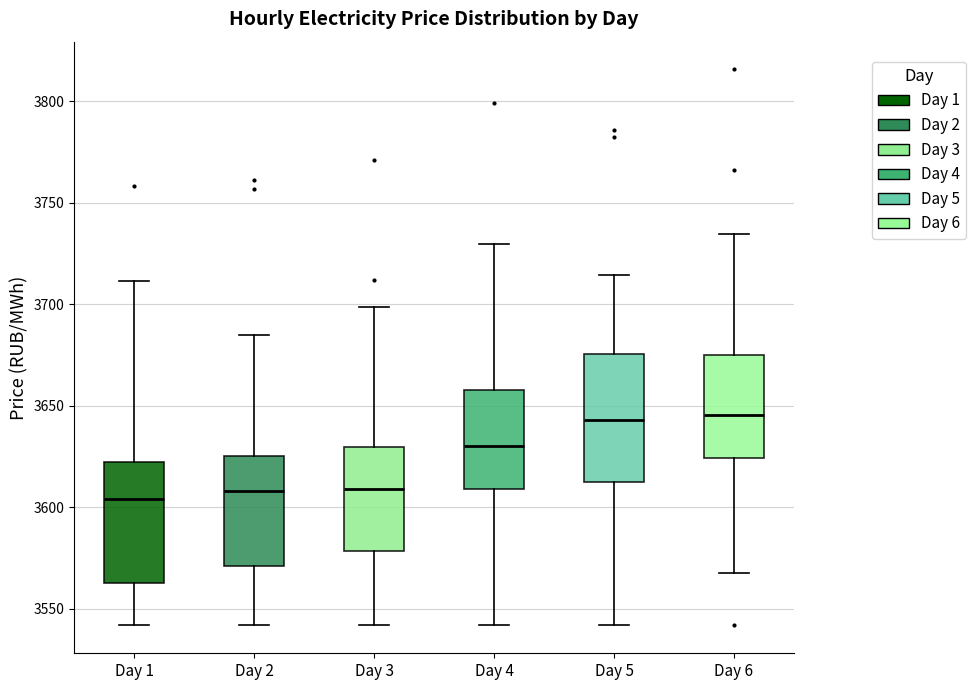

Reading left to right, read every box against the y-axis: the position of its median line, the range the box covers, and the ends of its whiskers. The values are not printed on the chart, so give them approximately, as read against the axis.

Day 1: median 3605, box 3565 to 3620, whiskers 3540 to 3710
Day 2: median 3610, box 3570 to 3625, whiskers 3540 to 3685
Day 3: median 3610, box 3580 to 3630, whiskers 3540 to 3700
Day 4: median 3630, box 3610 to 3660, whiskers 3540 to 3730
Day 5: median 3645, box 3610 to 3675, whiskers 3540 to 3715
Day 6: median 3645, box 3625 to 3675, whiskers 3570 to 3735